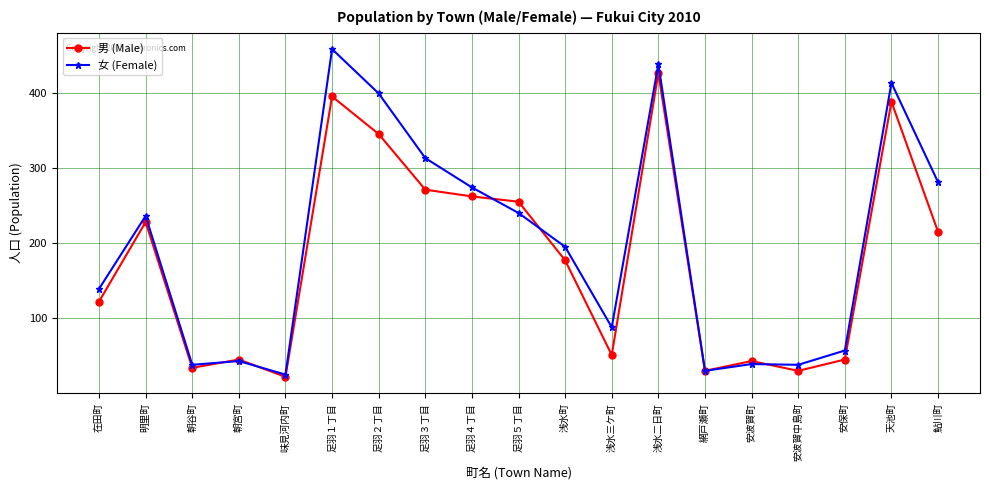

What is the total value across all series at 朝谷町?

72